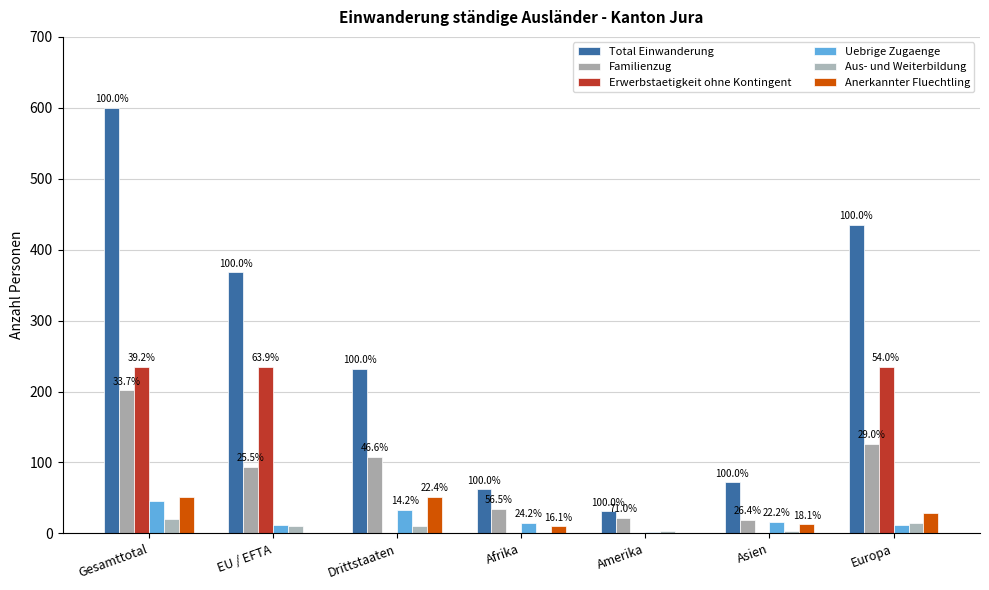

What is the spread (max minus min) of values at Afrika?

62